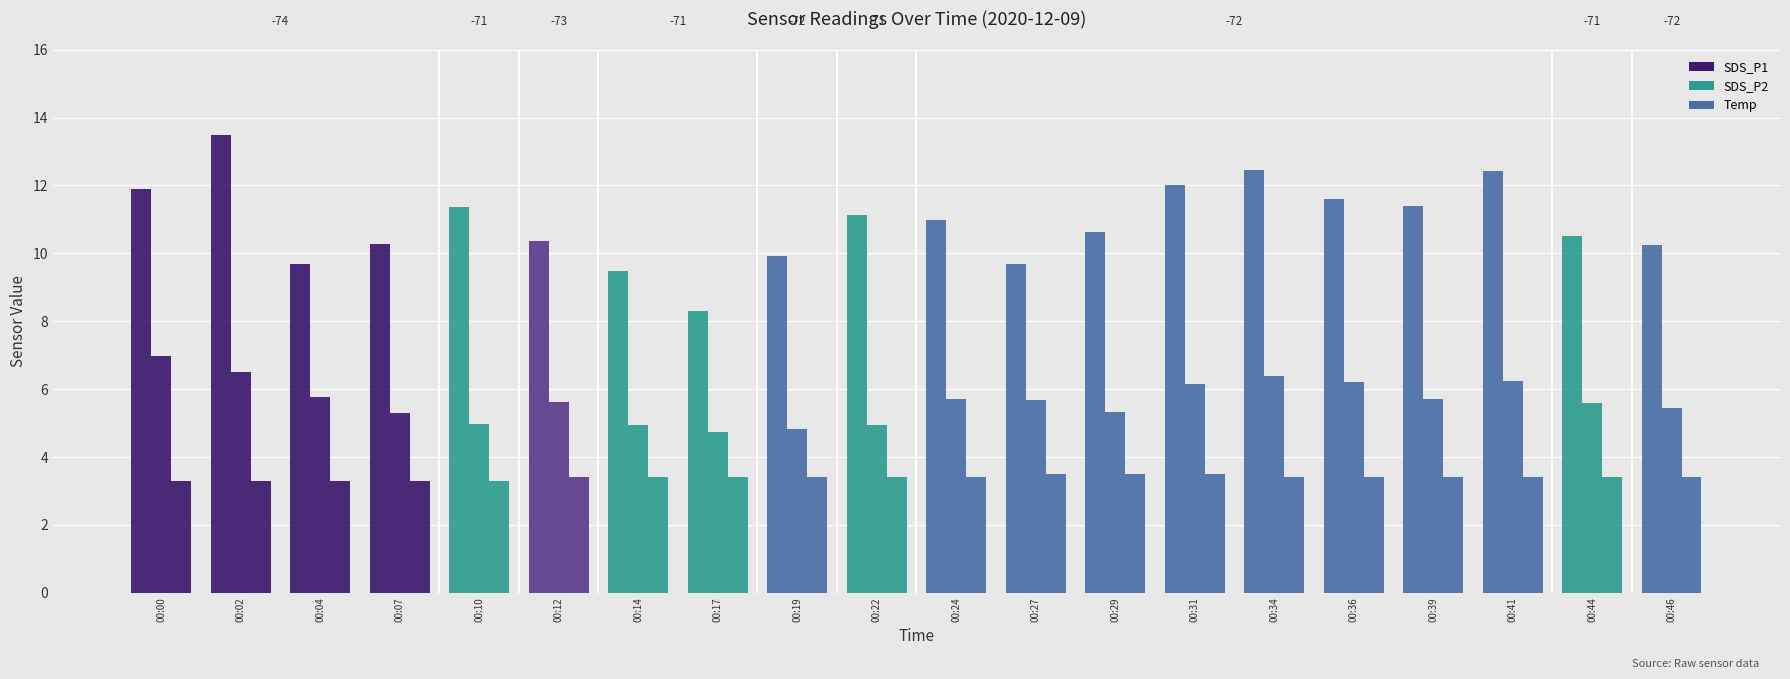

The SDS_P1 series shows 11.9 at 00:00. True or false?

True